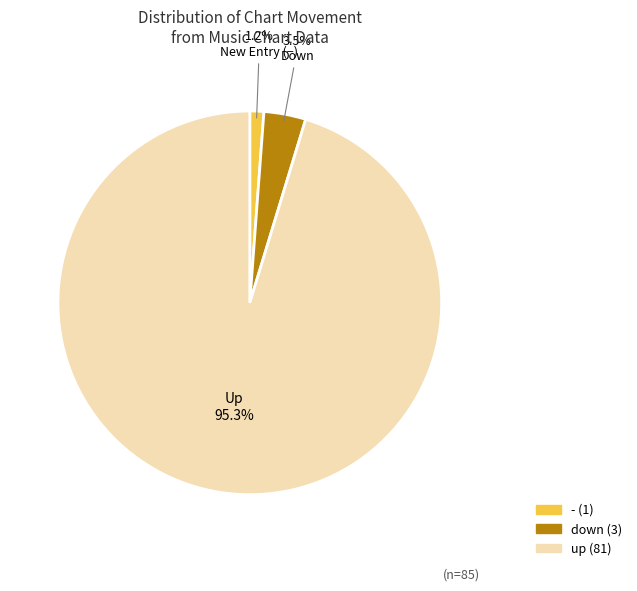

The - slice represents 1% of the pie. True or false?

True